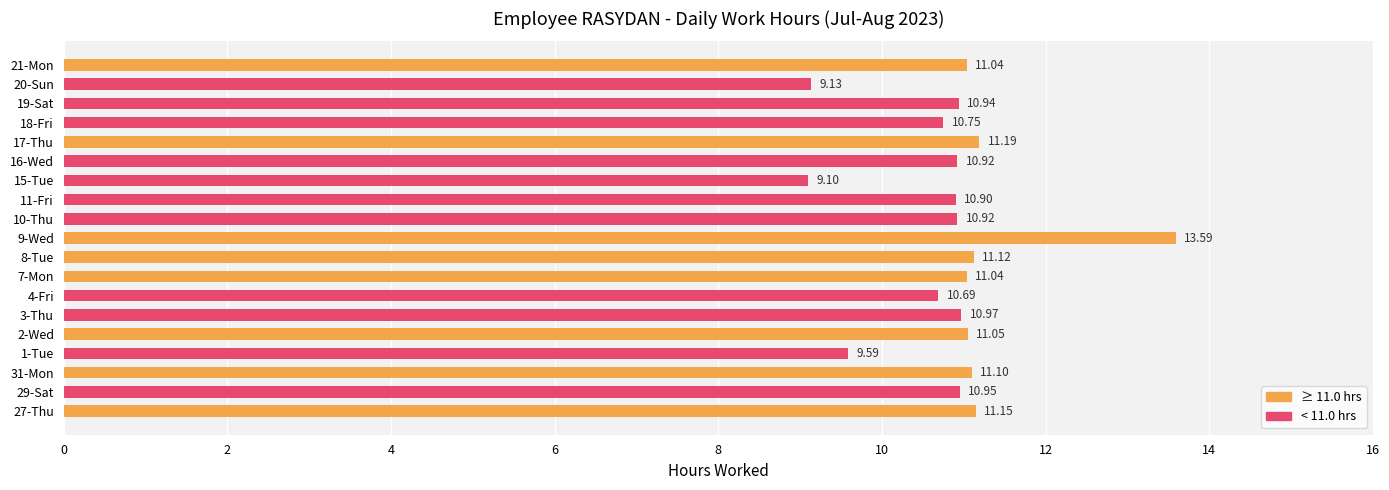

What is the average value?

10.8